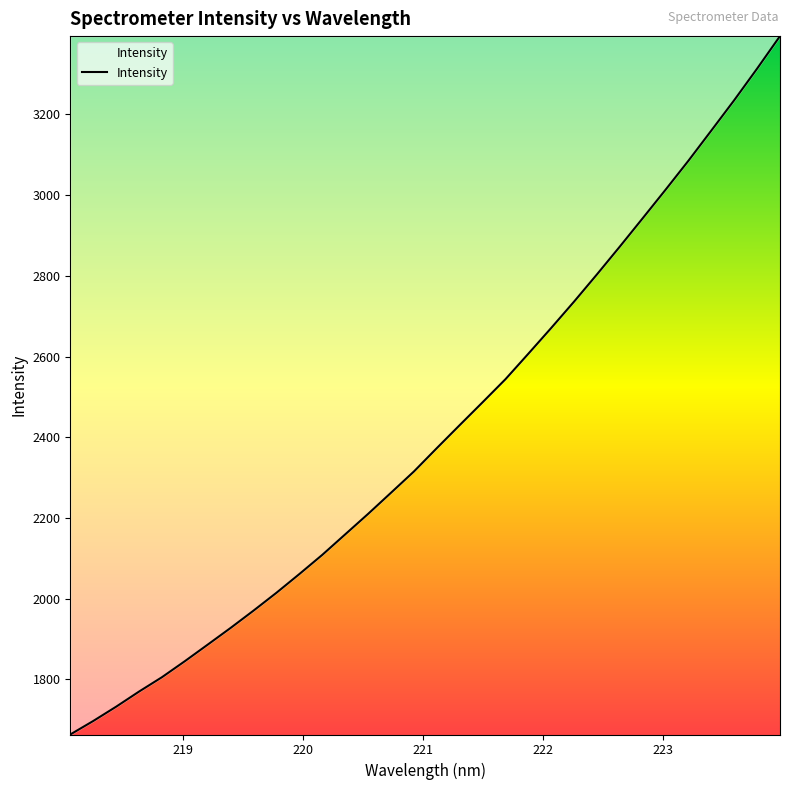

What is the smallest value displayed?

1662.8